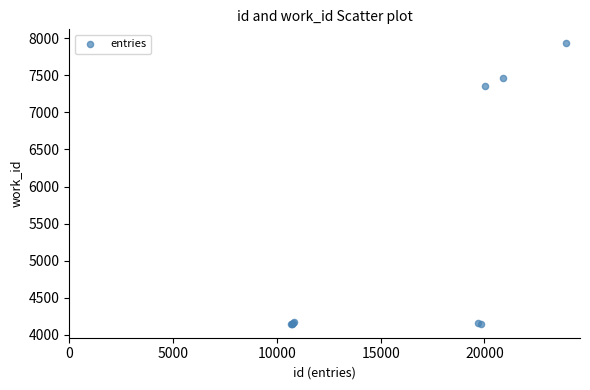

What Y value in the scatter plot is closest to 6041?

7355